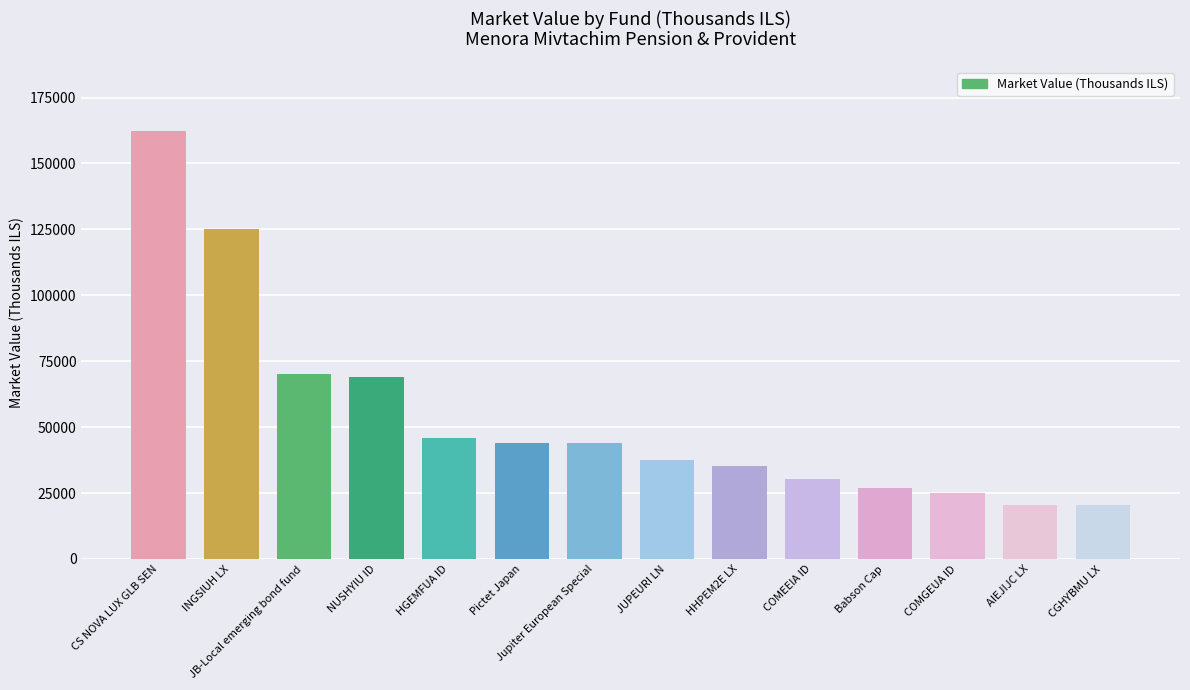

Are the bars horizontal?

No